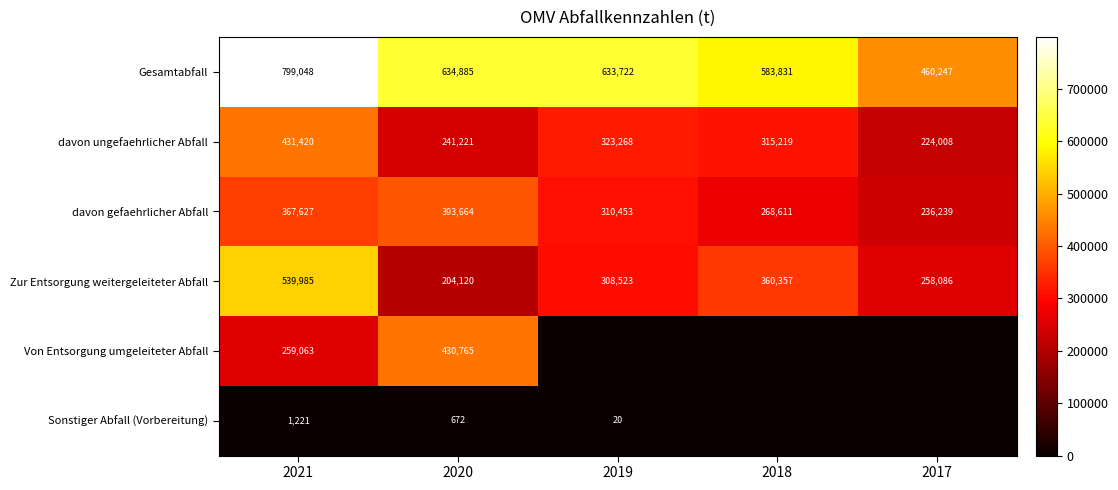

Is it true that davon ungefaehrlicher Abfall equals 431420 at 2021?

True